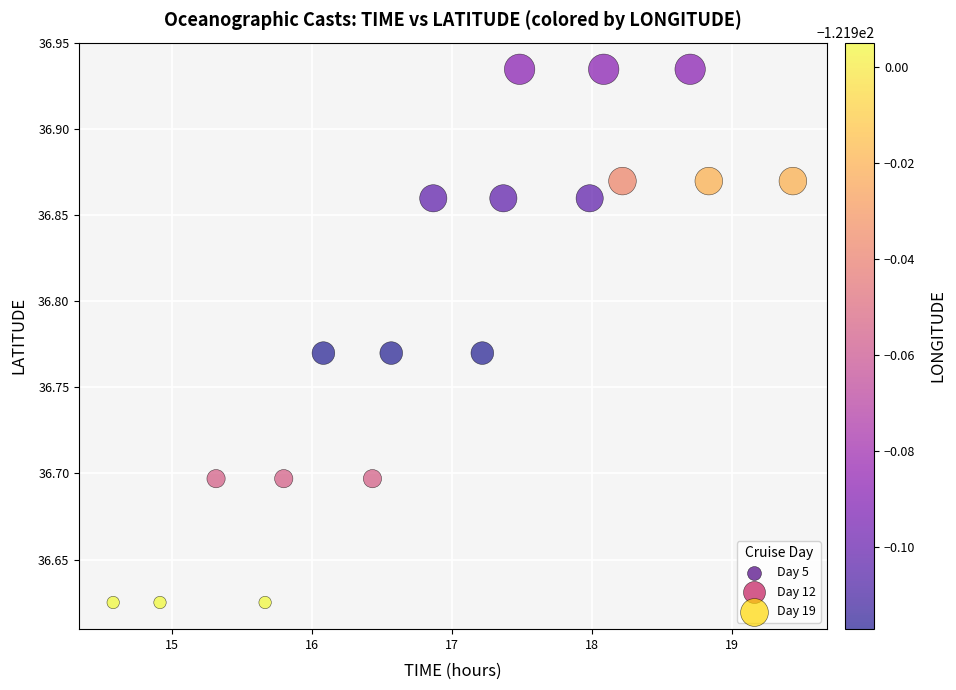

What is the range of Y values (max minus min)?

0.3